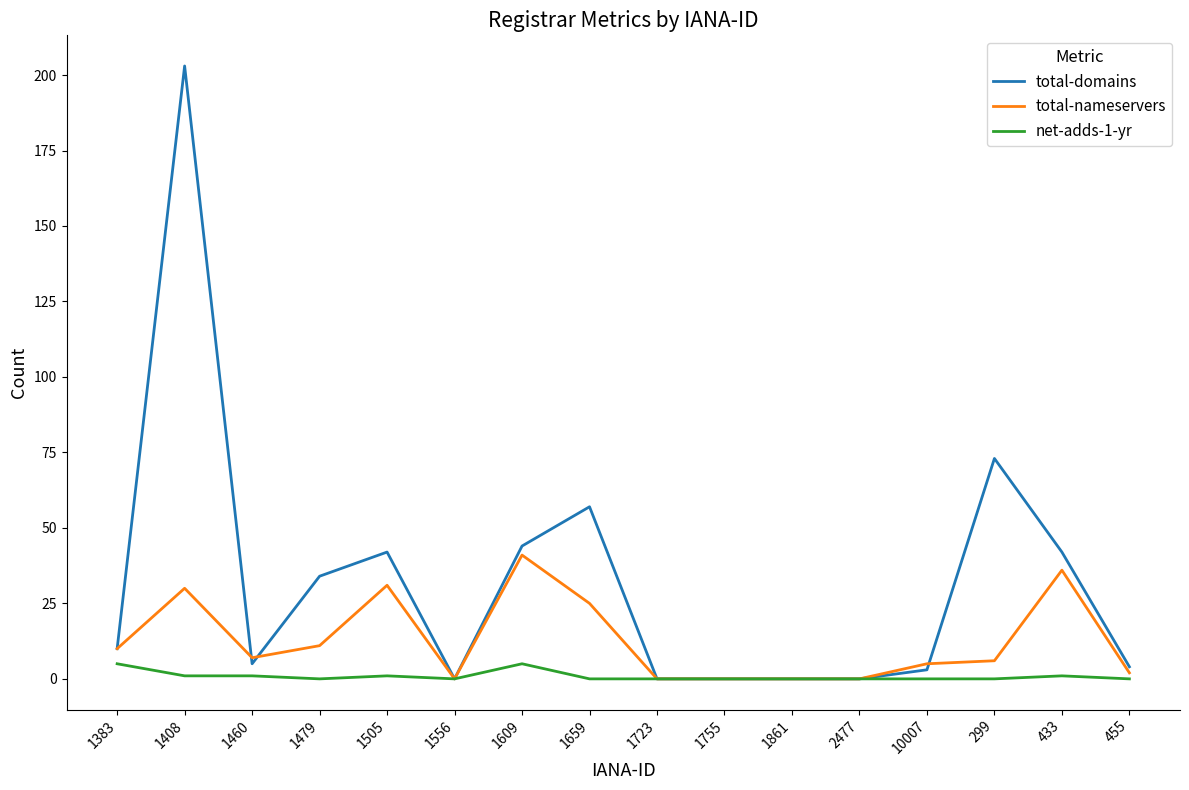

Rank the series by their average value, from lowest to highest.

net-adds-1-yr, total-nameservers, total-domains